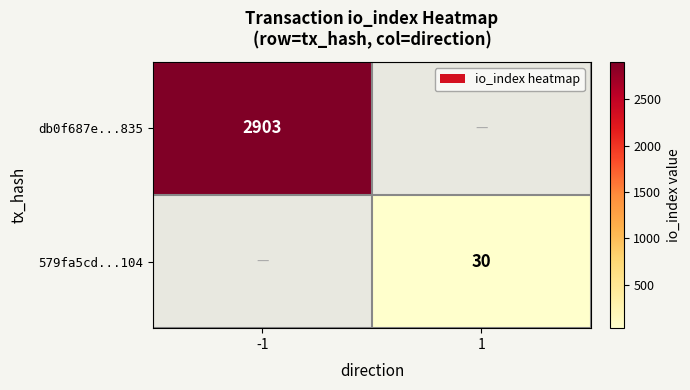

Is it true that db0f687e...835 equals 4822.6 at -1?

False